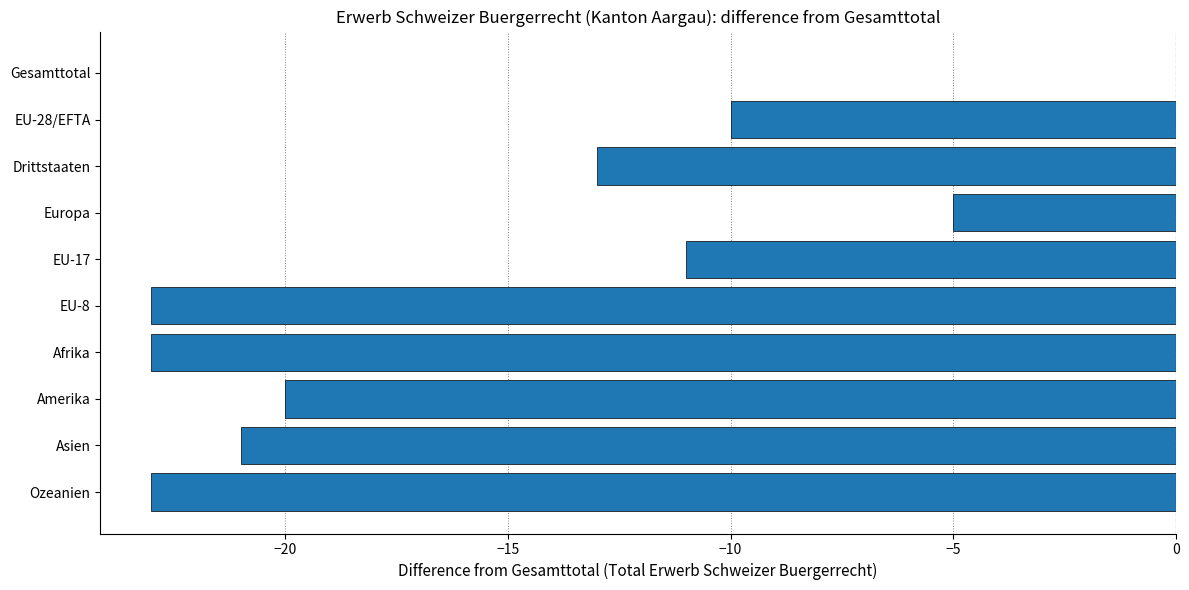

How many data points does each series have?

10